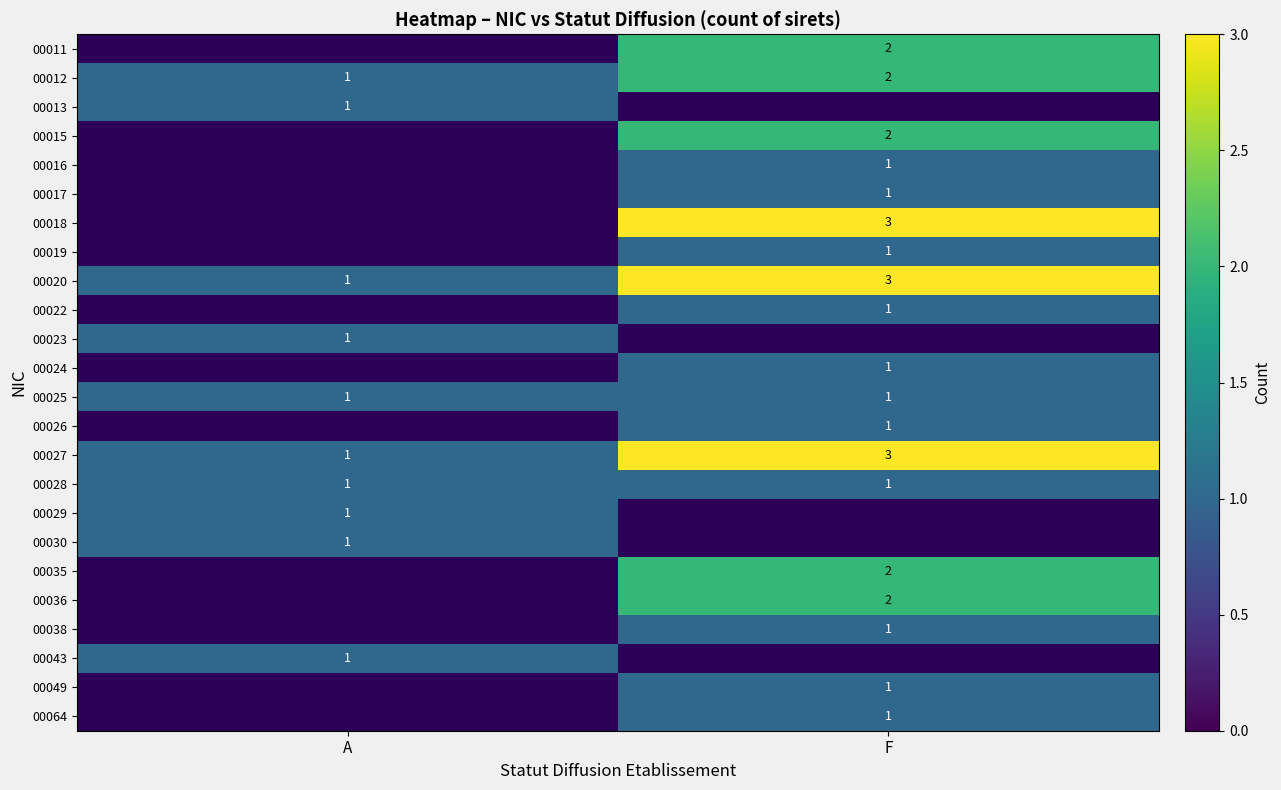

The 00026 series shows 1.8 at F. True or false?

False